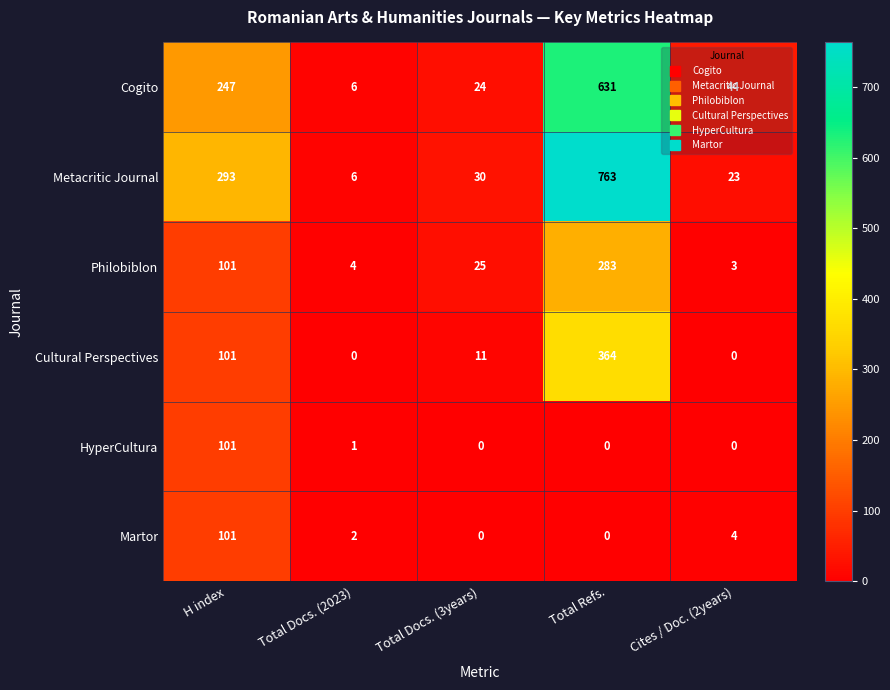

Which series has the widest spread of values?

Metacritic Journal